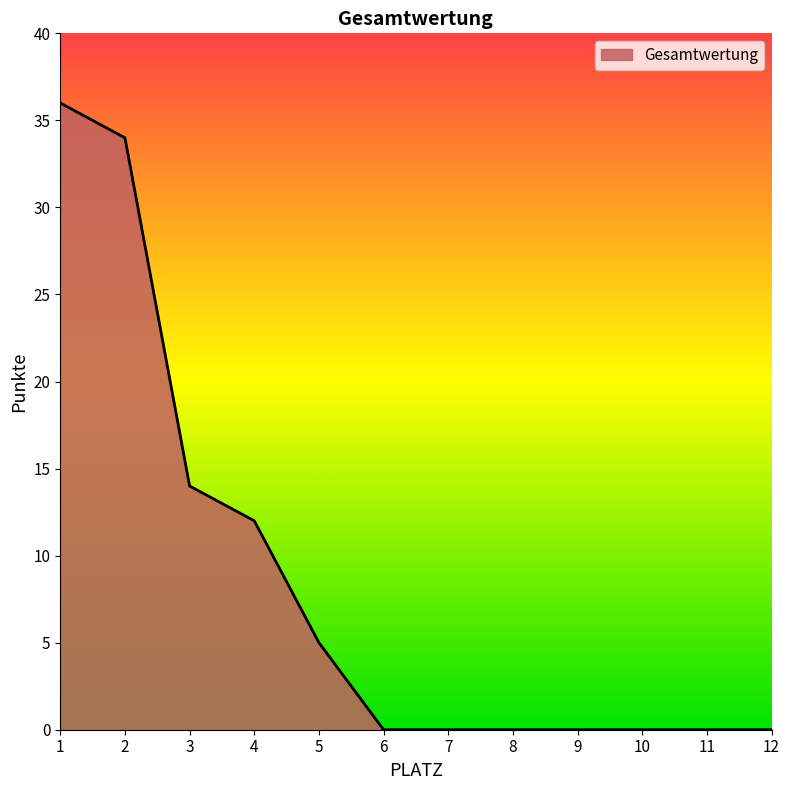

True or false: the data shows 49 at 2.

False